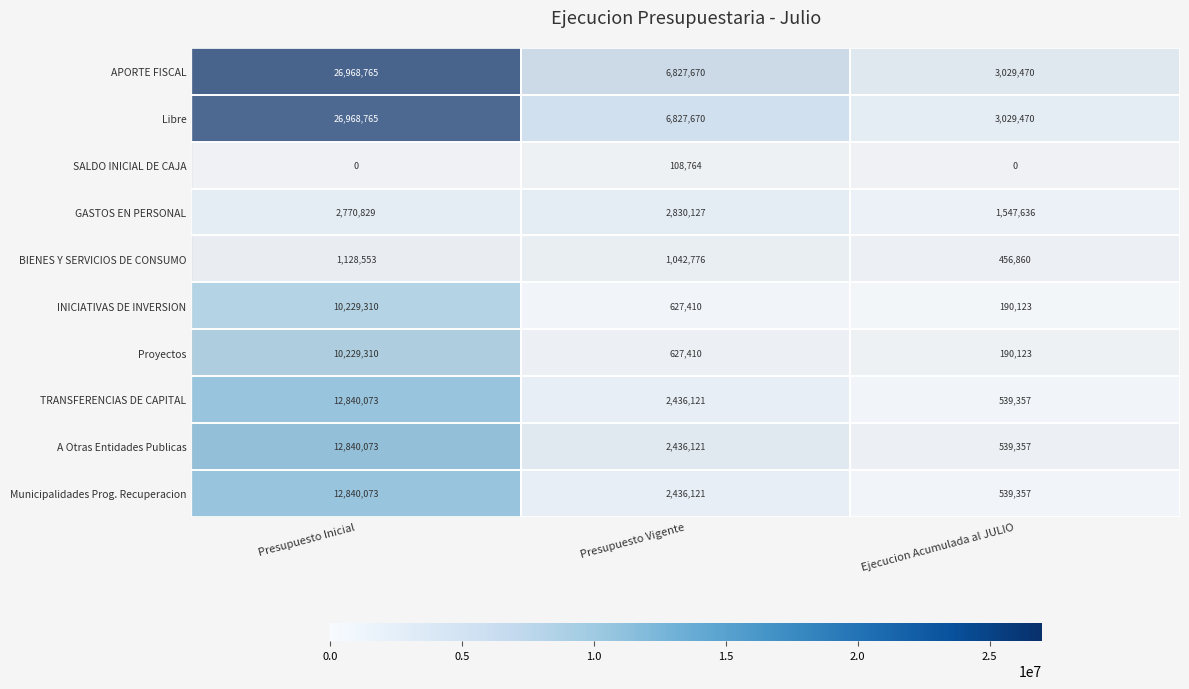

Rank the categories by TRANSFERENCIAS DE CAPITAL value from lowest to highest.

Ejecucion Acumulada al JULIO, Presupuesto Vigente, Presupuesto Inicial